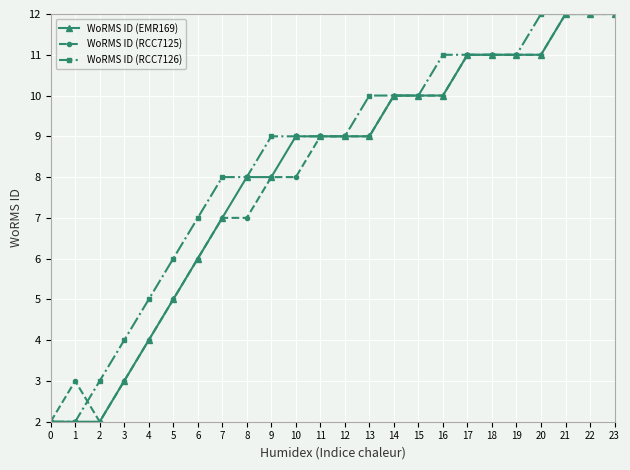

True or false: WoRMS ID (RCC7126) has a value of 5 at 7.

False